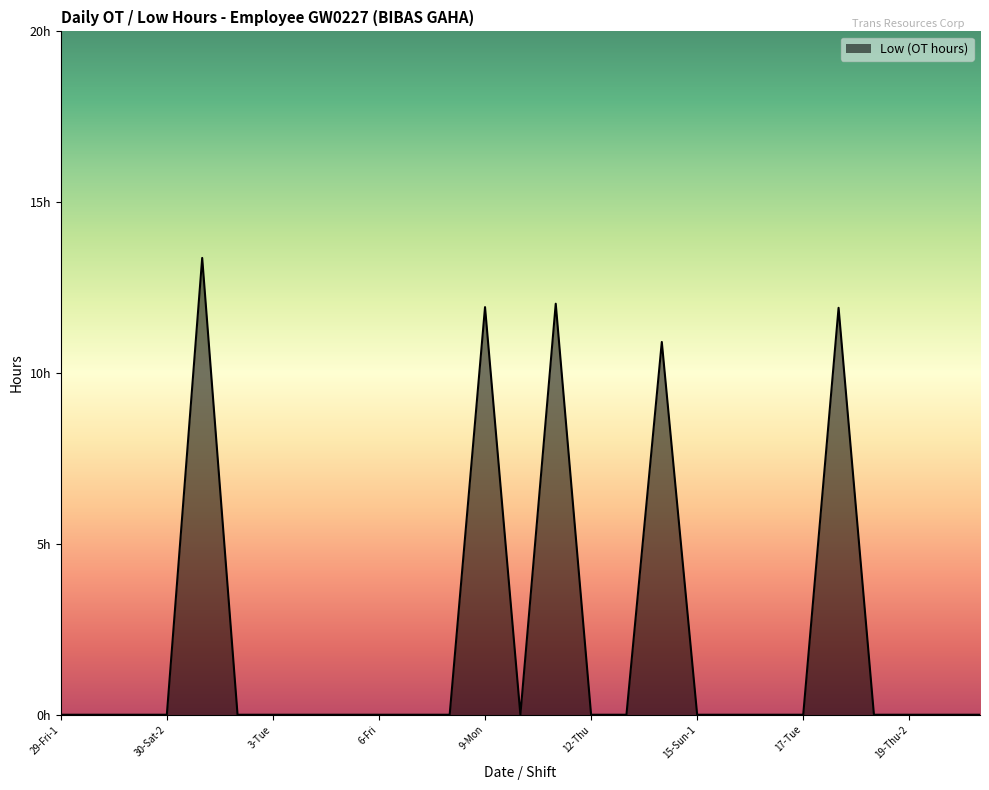

Does the chart display data point markers on the line(s)?

No